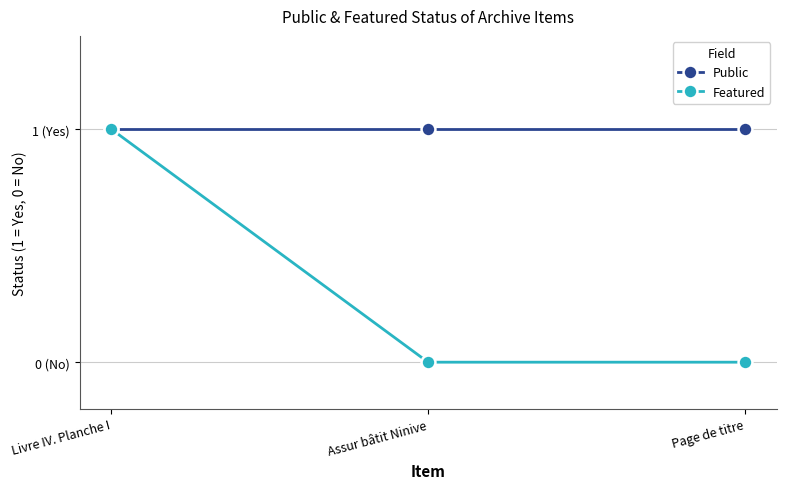

Where is Public nearest to the value 1?

Livre IV. Planche I